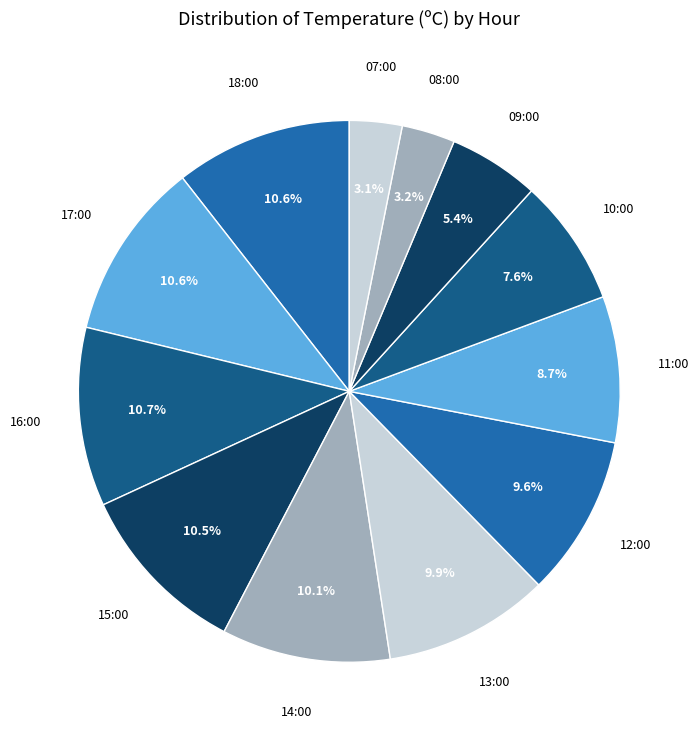

What is the ratio of the value at 08:00 to the value at 14:00?

0.3